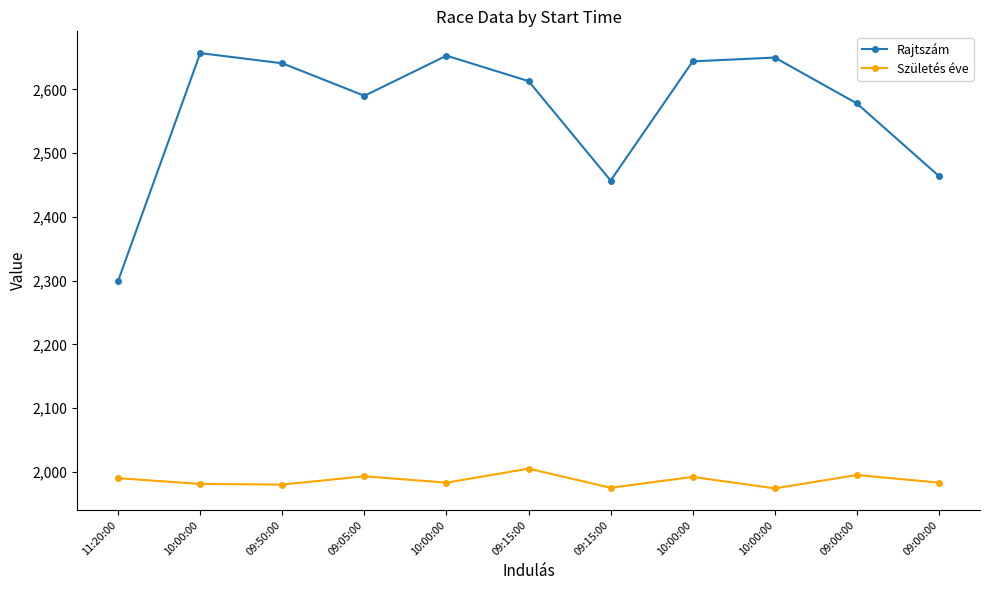

True or false: Születés éve and Rajtszám intersect in this chart.

False